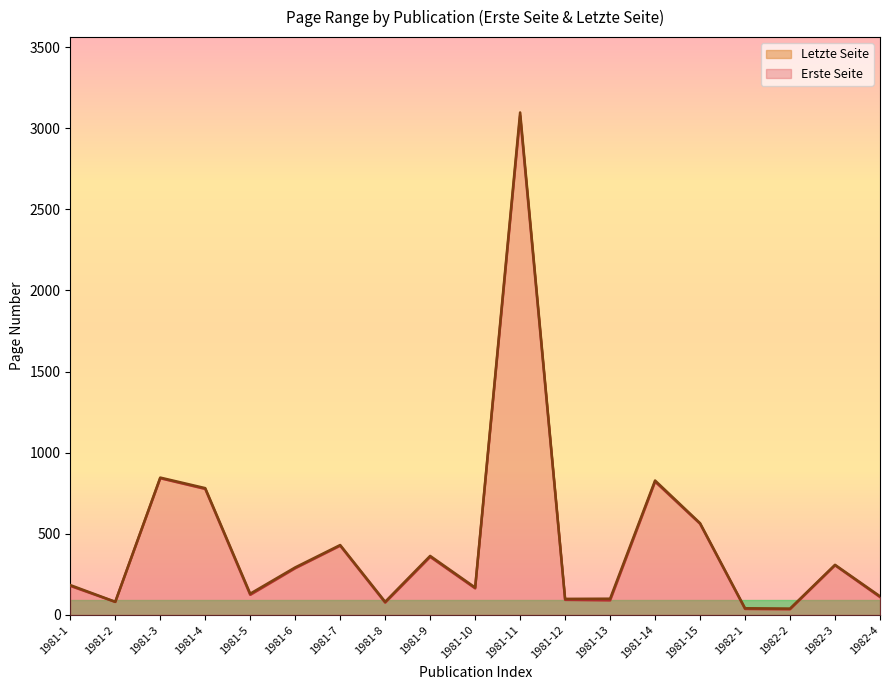

Reading left to right, transcribe all the data shown in this chart.

Erste Seite: 178	79	842	776	123	287	426	75	357	163	3077	92	89	821	561	36	34	305	109
Letzte Seite: 183	80	846	781	130	292	430	80	363	168	3098	98	99	828	565	40	38	308	114